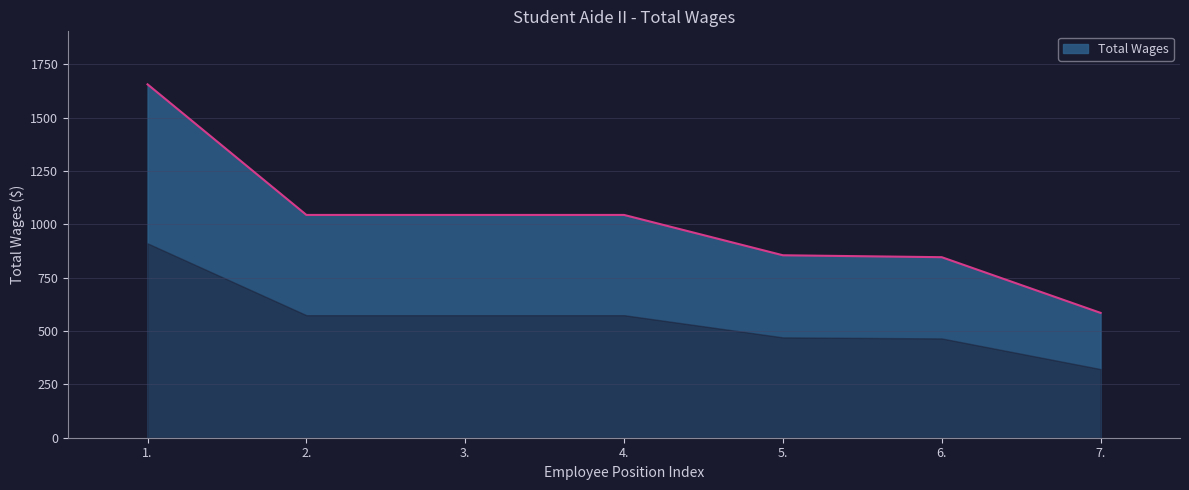

The value at 7. is 585. True or false?

True